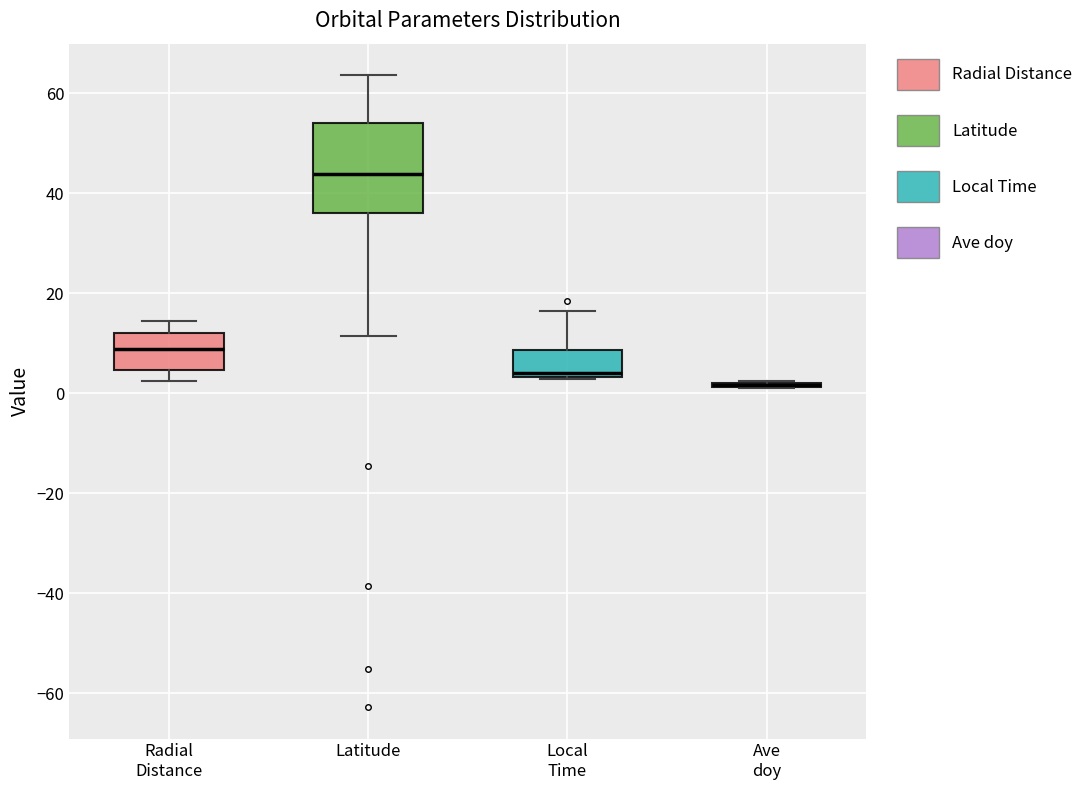

Reading left to right, read every box against the y-axis: the position of its median line, the range the box covers, and the ends of its whiskers. The values are not printed on the chart, so give them approximately, as read against the axis.

Radial Distance: median 8, box 4 to 12, whiskers 2 to 14
Latitude: median 44, box 36 to 54, whiskers 12 to 64
Local Time: median 4 (just above the box's lower edge), box 4 to 8, whiskers 2 to 16
Ave doy: box collapsed to a line at 2, whiskers 2 to 2